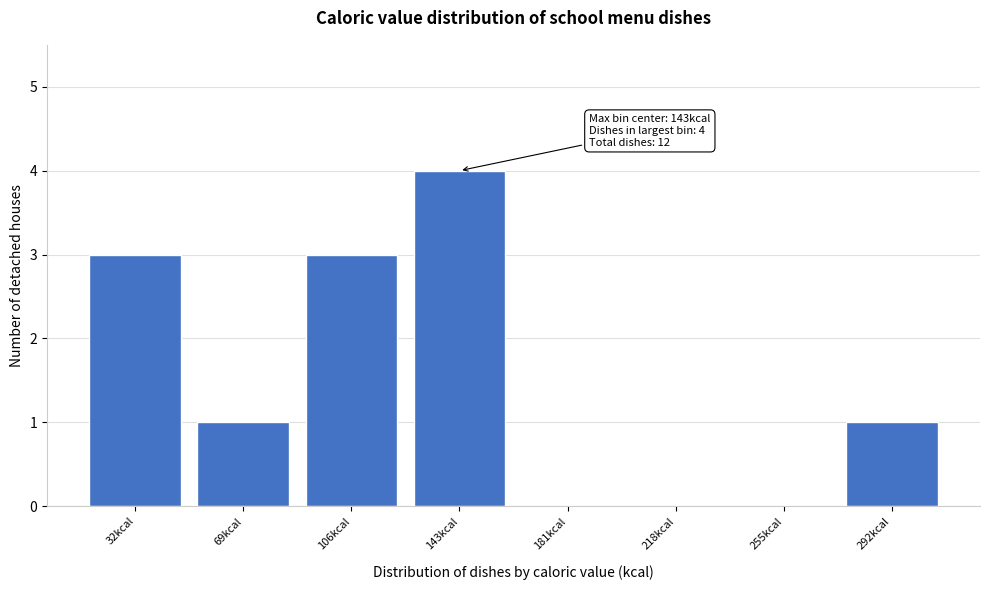

Which range on the x-axis has the tallest bar?

125 to 160